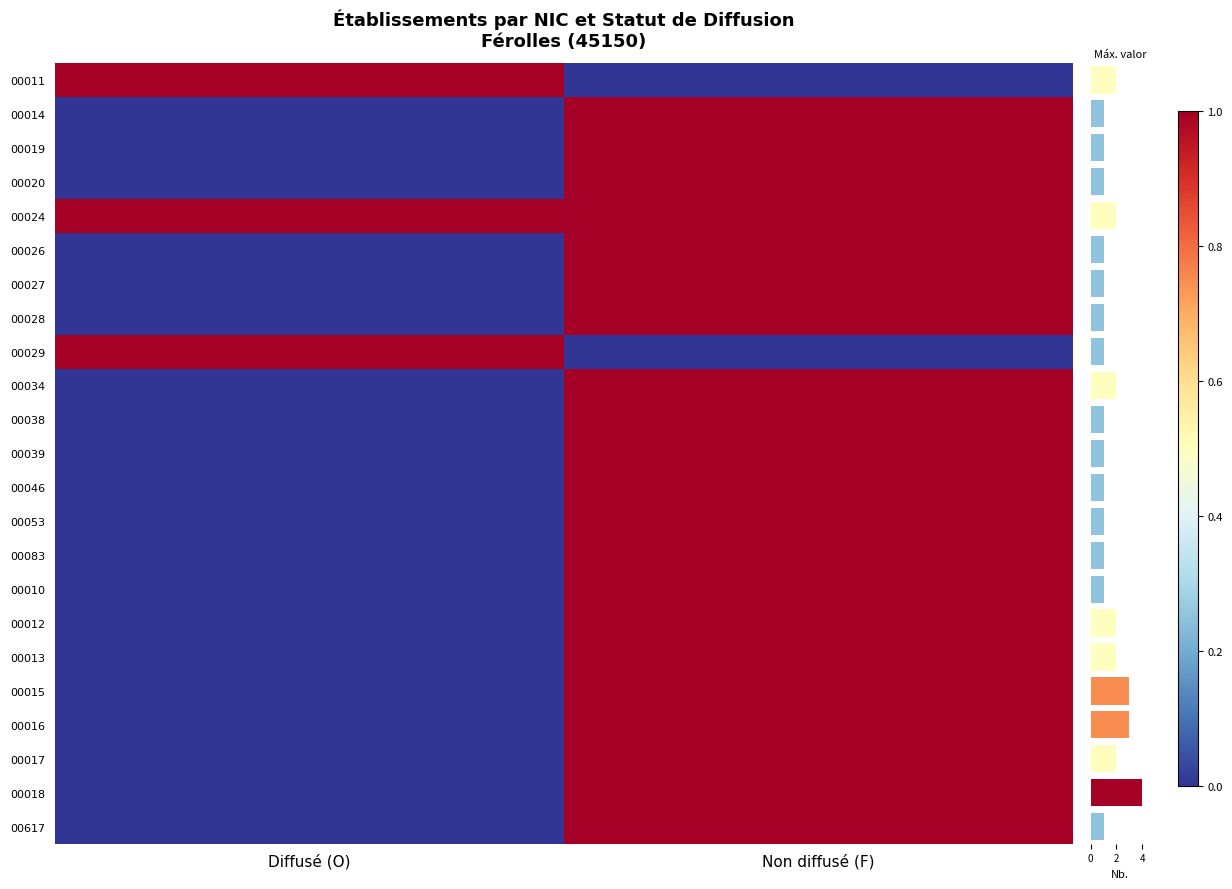

Reading left to right, what are all the values shown in this chart?

00011: Diffusé (O)=1	Non diffusé (F)=0
00014: Diffusé (O)=0	Non diffusé (F)=1
00019: Diffusé (O)=0	Non diffusé (F)=1
00020: Diffusé (O)=0	Non diffusé (F)=1
00024: Diffusé (O)=1	Non diffusé (F)=1
00026: Diffusé (O)=0	Non diffusé (F)=1
00027: Diffusé (O)=0	Non diffusé (F)=1
00028: Diffusé (O)=0	Non diffusé (F)=1
00029: Diffusé (O)=1	Non diffusé (F)=0
00034: Diffusé (O)=0	Non diffusé (F)=1
00038: Diffusé (O)=0	Non diffusé (F)=1
00039: Diffusé (O)=0	Non diffusé (F)=1
00046: Diffusé (O)=0	Non diffusé (F)=1
00053: Diffusé (O)=0	Non diffusé (F)=1
00083: Diffusé (O)=0	Non diffusé (F)=1
00010: Diffusé (O)=0	Non diffusé (F)=1
00012: Diffusé (O)=0	Non diffusé (F)=1
00013: Diffusé (O)=0	Non diffusé (F)=1
00015: Diffusé (O)=0	Non diffusé (F)=1
00016: Diffusé (O)=0	Non diffusé (F)=1
00017: Diffusé (O)=0	Non diffusé (F)=1
00018: Diffusé (O)=0	Non diffusé (F)=1
00617: Diffusé (O)=0	Non diffusé (F)=1